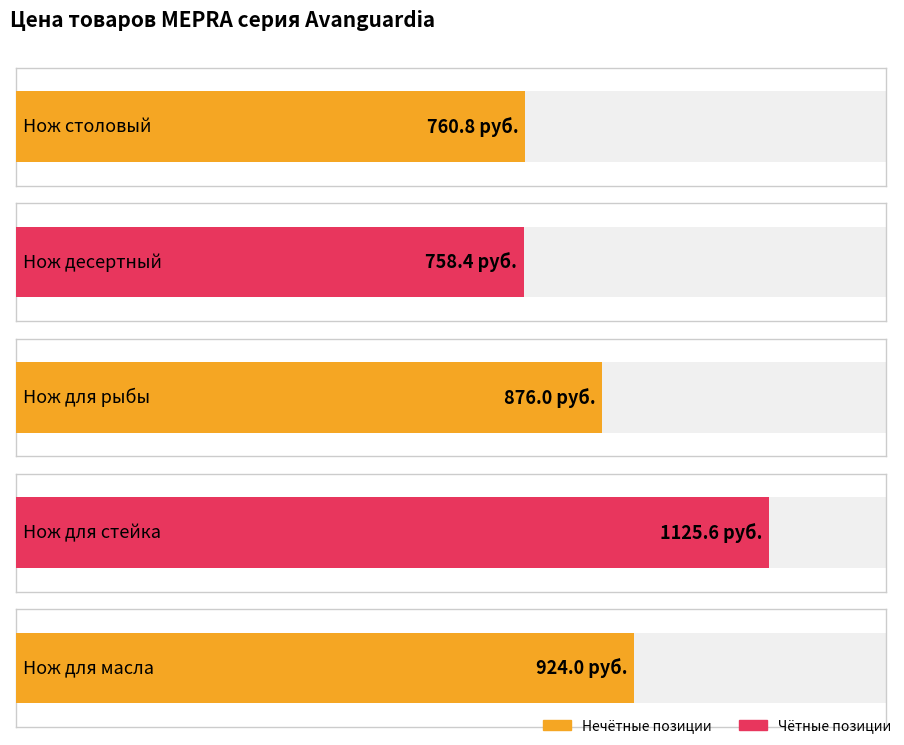

Which has a higher value, Нож столовый or Нож десертный?

Нож столовый